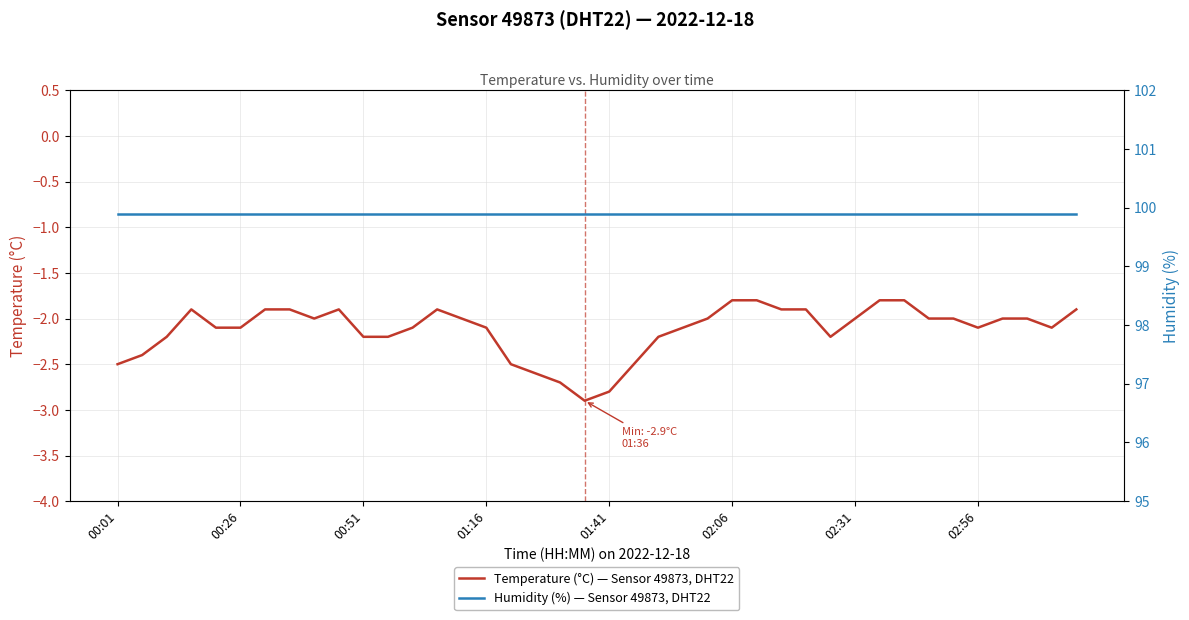

List the series in order of their overall mean, lowest first.

Temperature (°C) — Sensor 49873, DHT22, Humidity (%) — Sensor 49873, DHT22